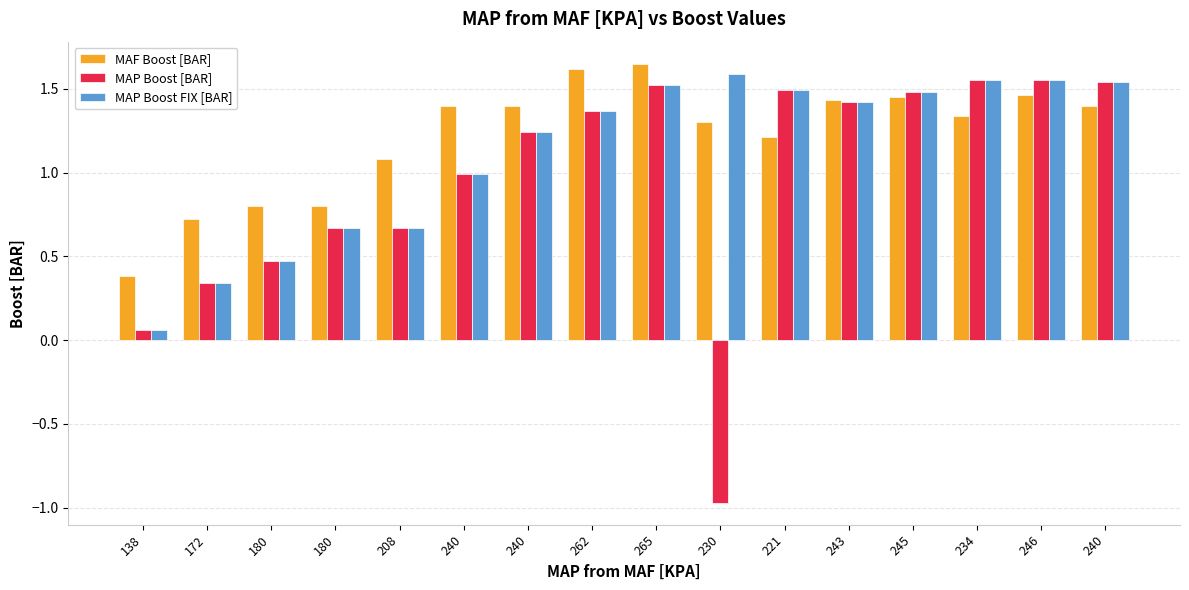

Is the value of MAP Boost FIX [BAR] at 246 greater than the value of MAP Boost [BAR] at 245?

Yes